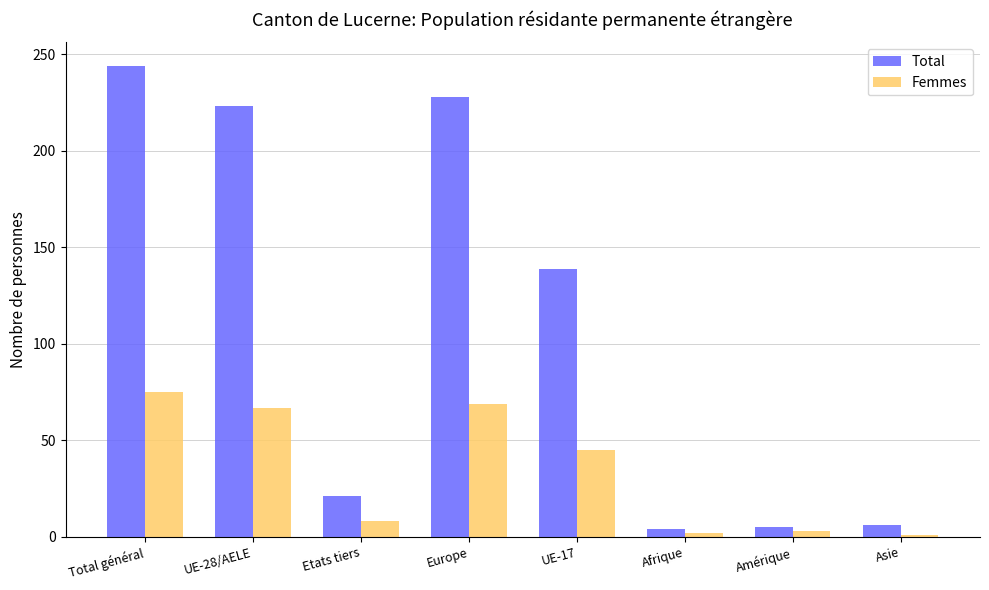

What is the sum of the Femmes values at Amérique and UE-28/AELE?

70